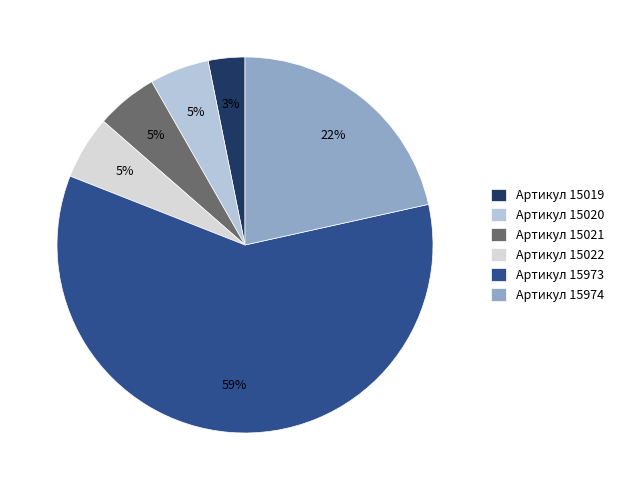

What percentage is the Артикул 15020 slice, to the nearest percent?

5%